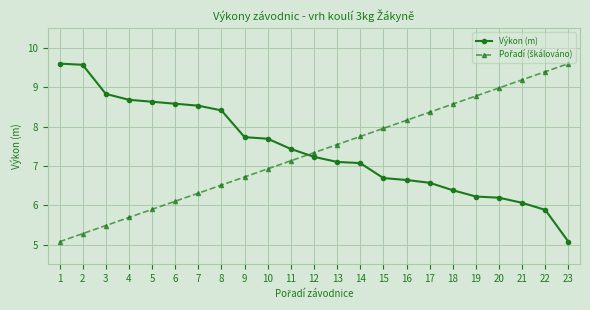

What is the value of the Výkon (m) point at the 6th from the left?

8.6